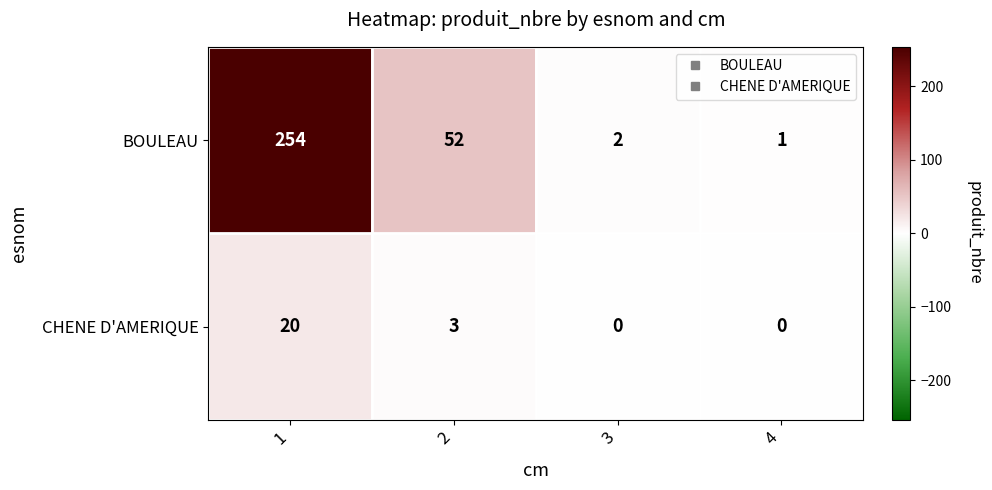

Reading left to right, list all the values displayed in this chart.

BOULEAU: 1=254	2=52	3=2	4=1
CHENE D'AMERIQUE: 1=20	2=3	3=0	4=0